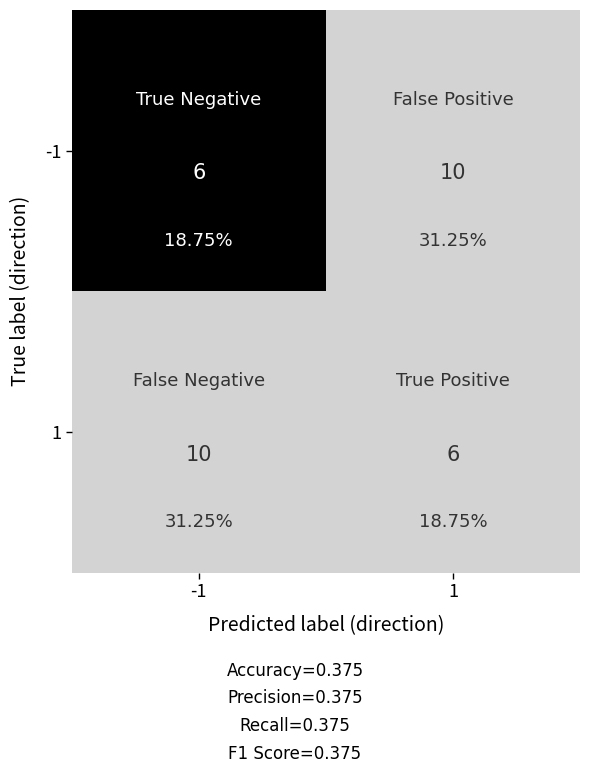

What is the average value of the -1 series?

8